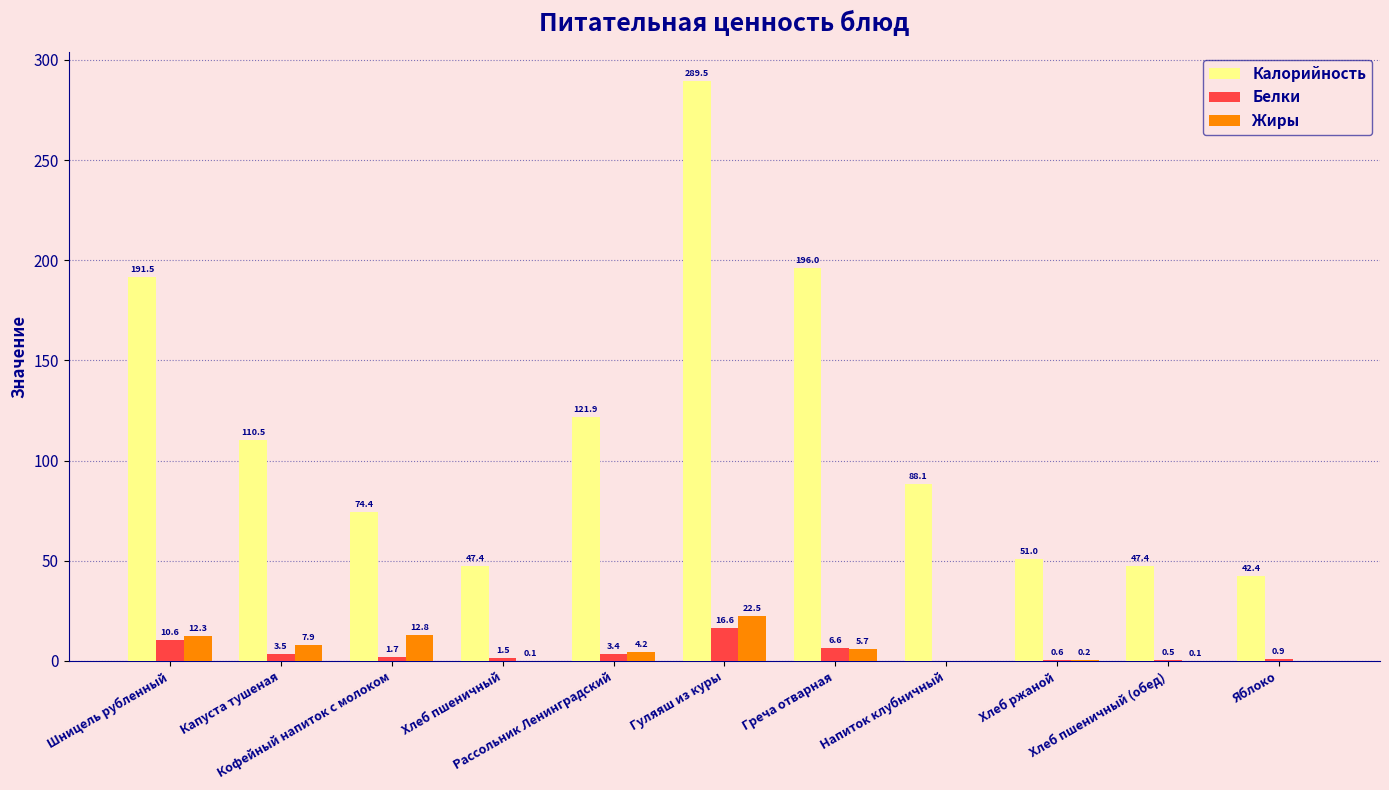

What is the maximum value shown in the chart?

289.5